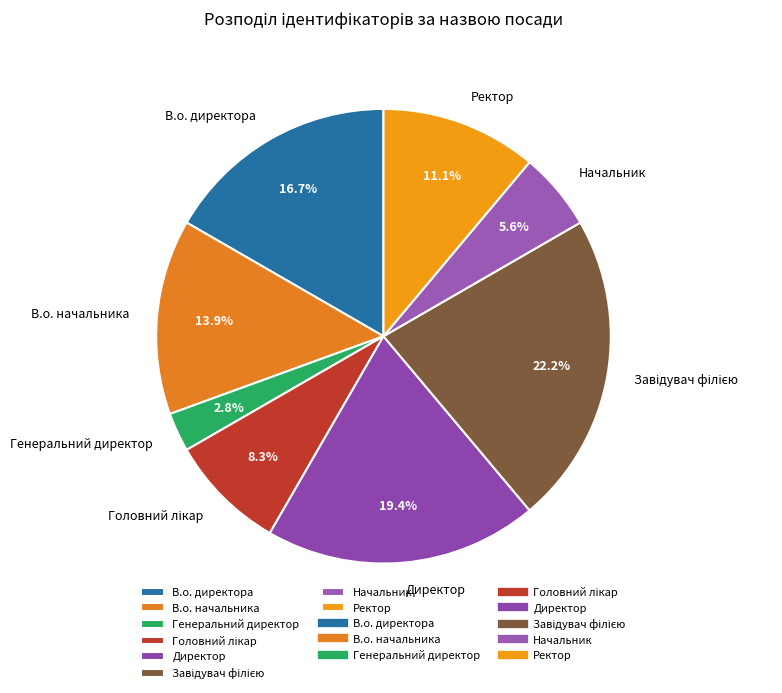

To the nearest percent, what is the difference between the В.о. начальника and Начальник slice percentages?

8%